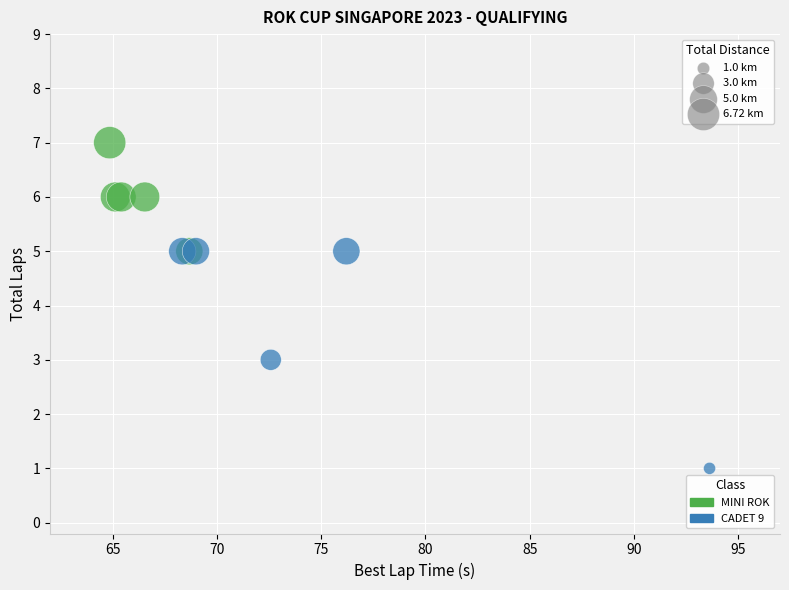

Which series has the widest spread of Y values?

CADET 9